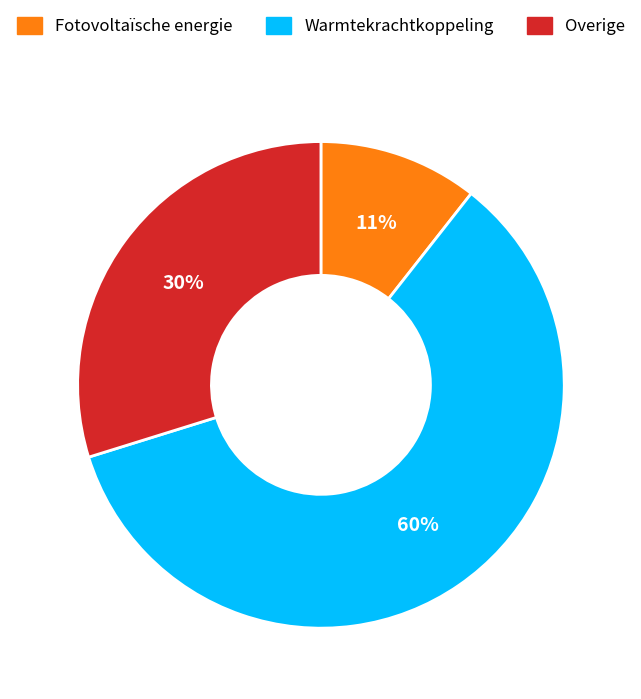

Is there a majority slice in this chart?

Yes